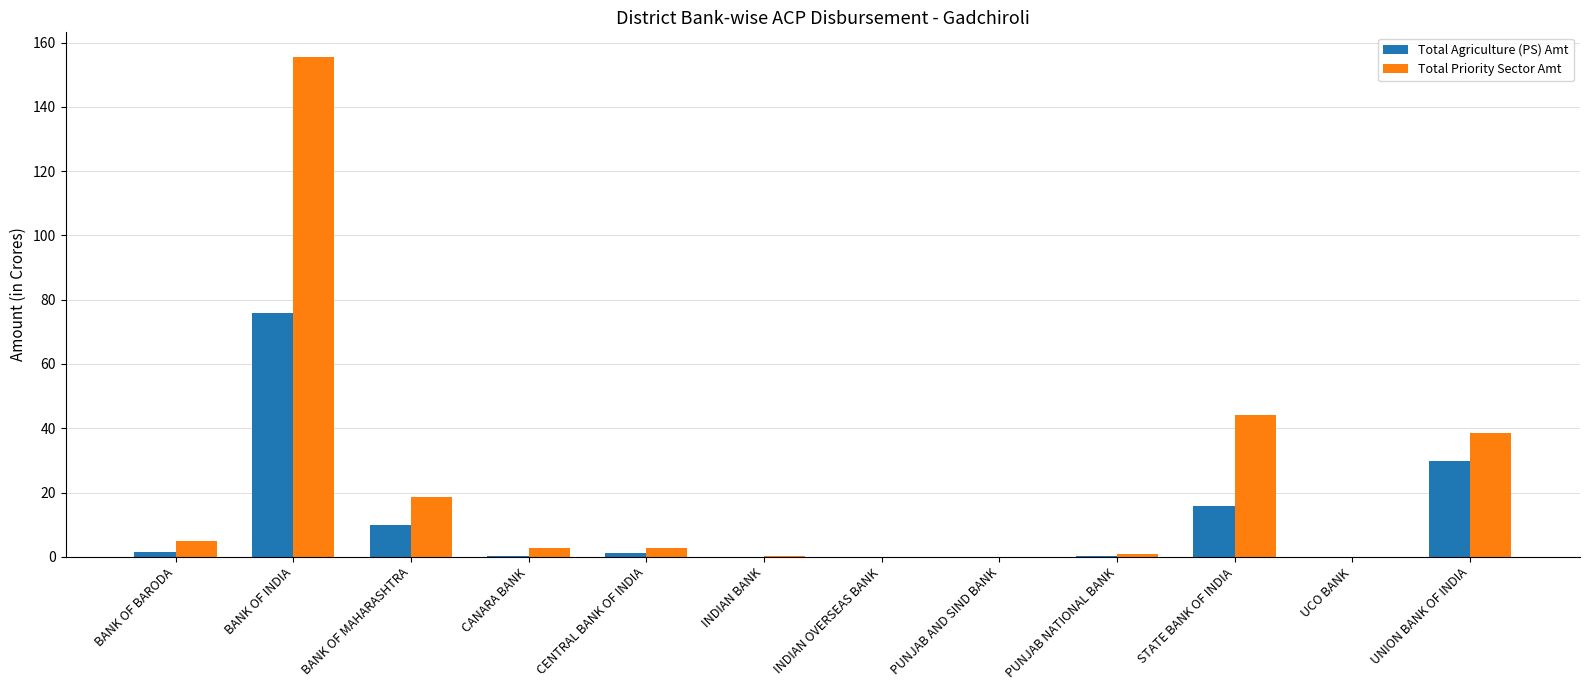

What is the sum of all Total Agriculture (PS) Amt values?

134.6